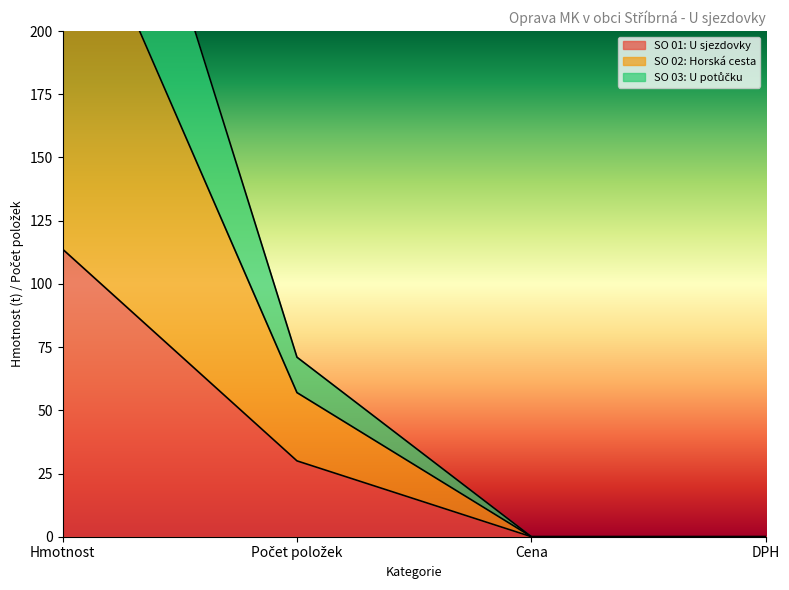

Which series has the largest range (max minus min)?

SO 02: Horská cesta